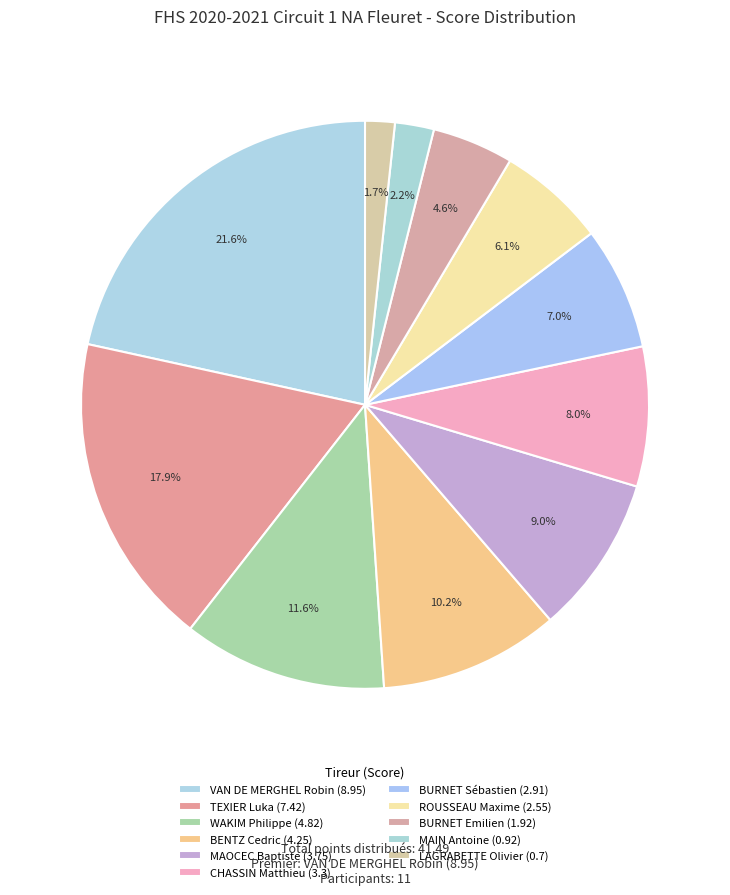

To the nearest percent, what portion does VAN DE MERGHEL Robin represent?

22%